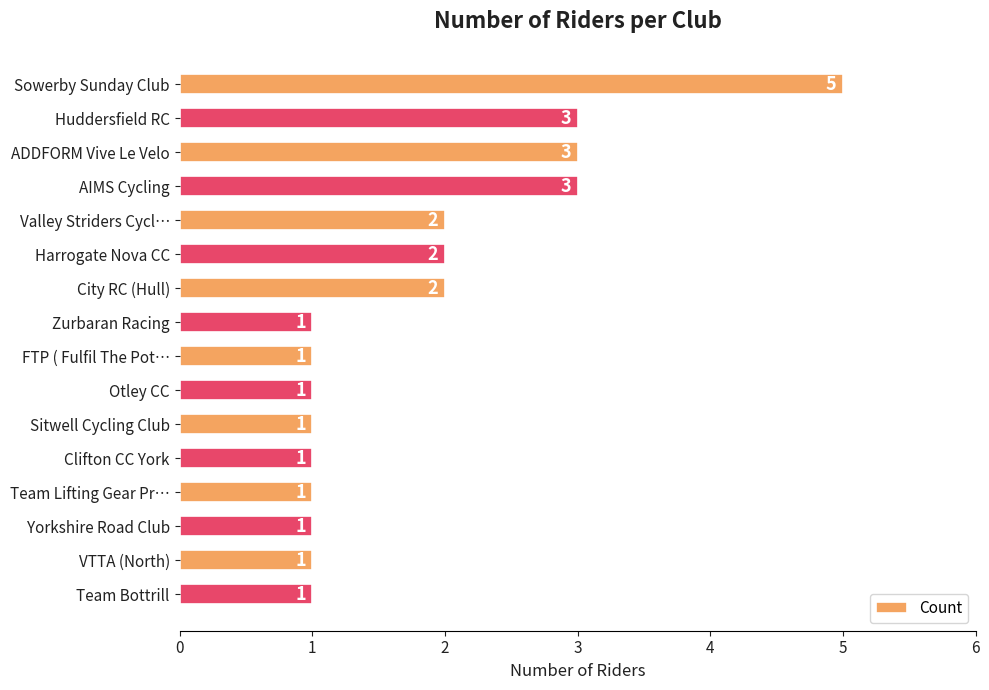

Which has a higher value, FTP ( Fulfil The Pot… or ADDFORM Vive Le Velo?

ADDFORM Vive Le Velo